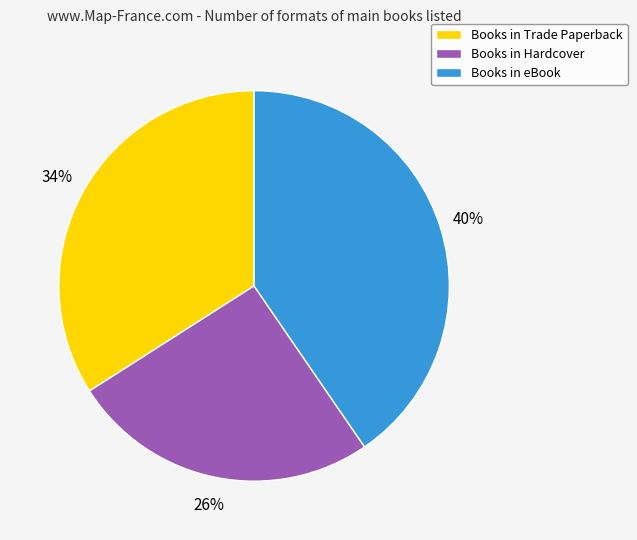

What percentage is the Books in Trade Paperback slice, to the nearest percent?

34%